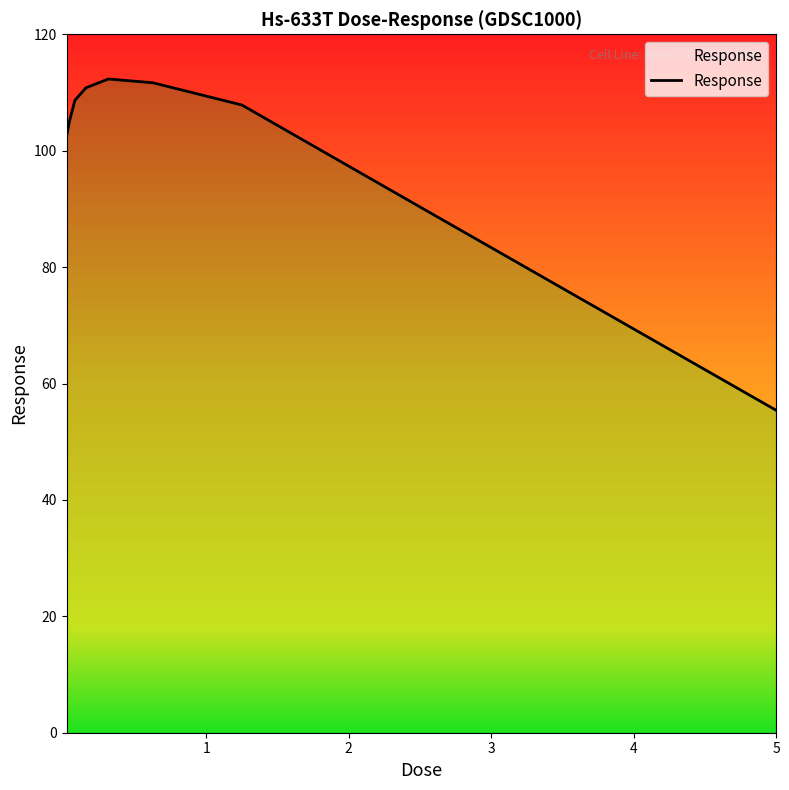

What is the value of the 3rd point from the left?

108.7